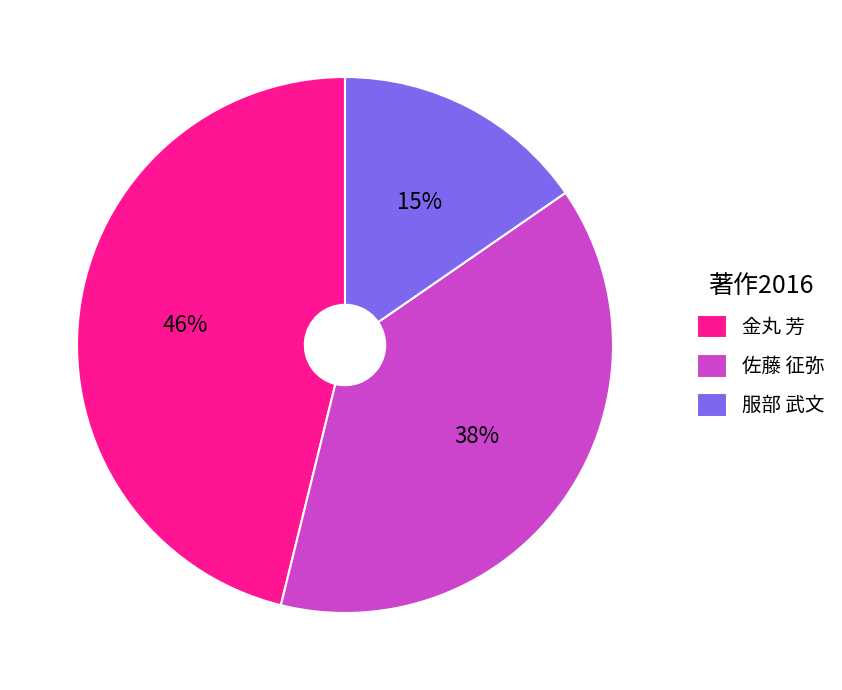

Count the number of slices in the pie.

3